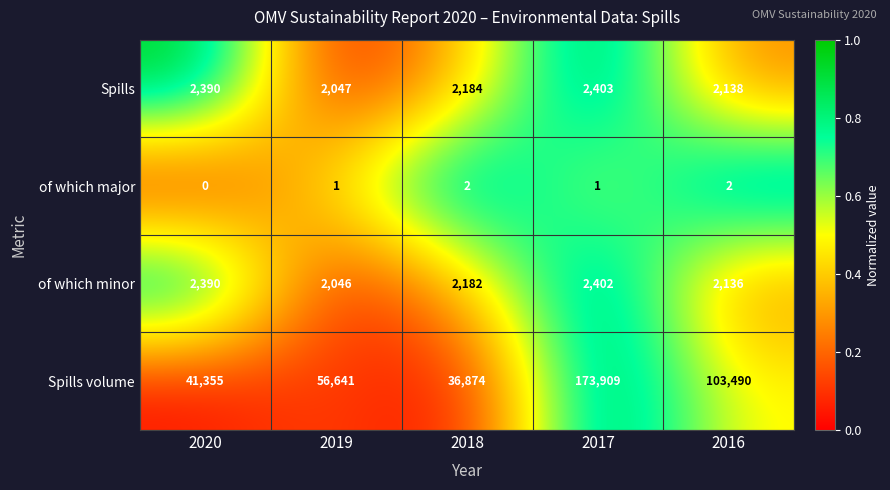

Reading left to right, what are all the values shown in this chart?

Spills: 2020=2390	2019=2047	2018=2184	2017=2403	2016=2138
of which major: 2020=0	2019=1	2018=2	2017=1	2016=2
of which minor: 2020=2390	2019=2046	2018=2182	2017=2402	2016=2136
Spills volume: 2020=41355	2019=56641	2018=36874	2017=173909	2016=103490